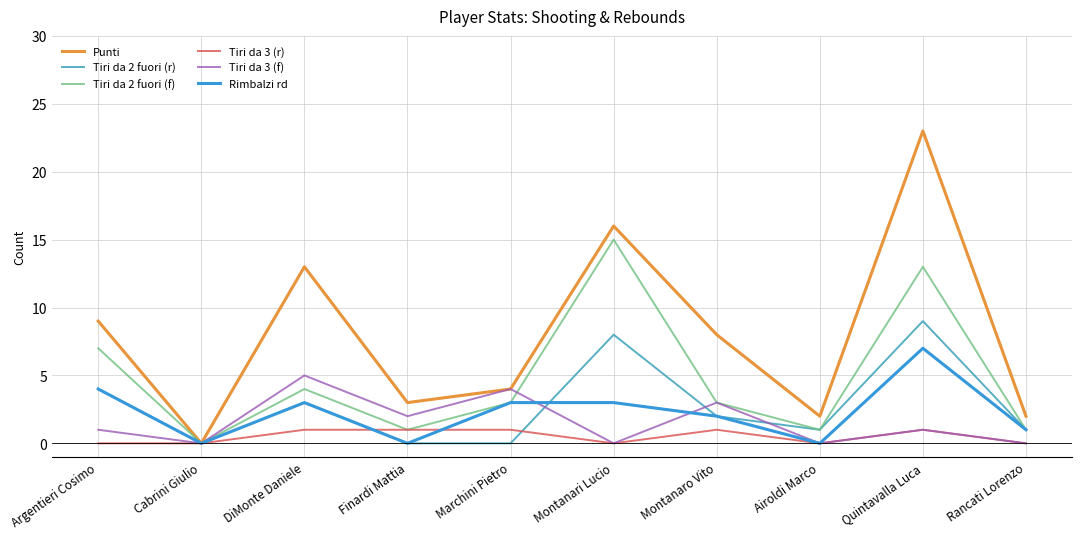

What are all the series names shown in the legend?

Punti, Tiri da 2 fuori (r), Tiri da 2 fuori (f), Tiri da 3 (r), Tiri da 3 (f), Rimbalzi rd